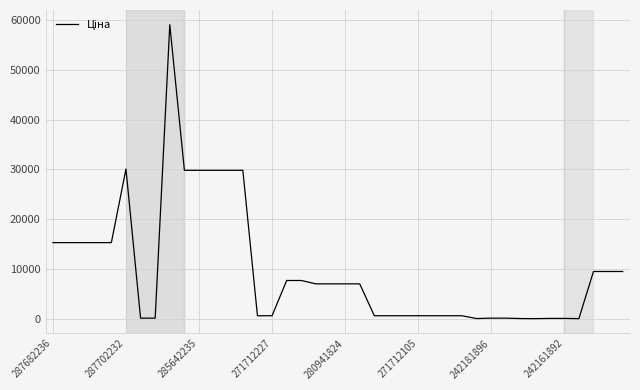

What is the difference between the maximum and minimum values?

59059.6